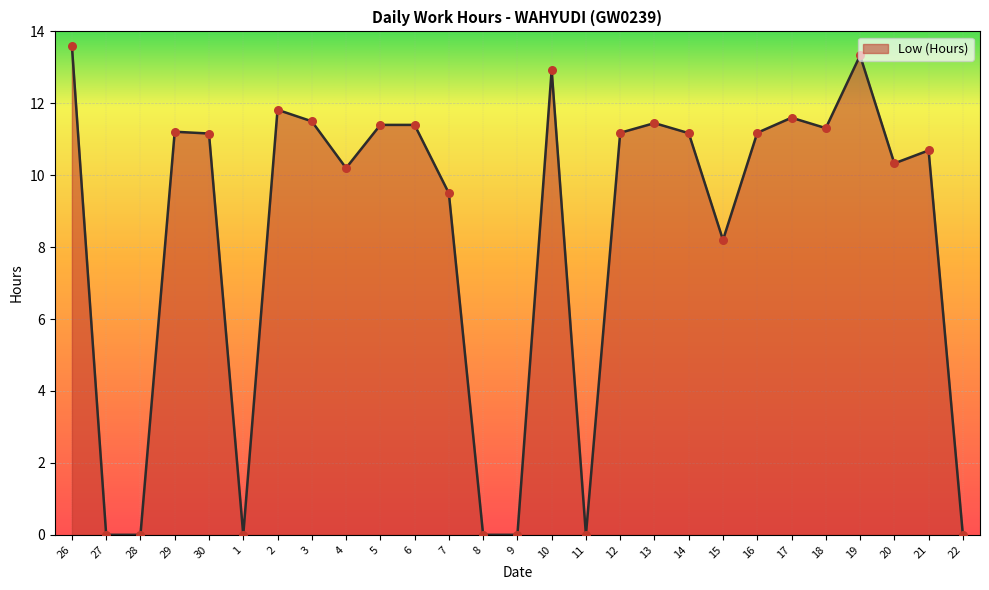

Between 18 and 28, which is larger?

18